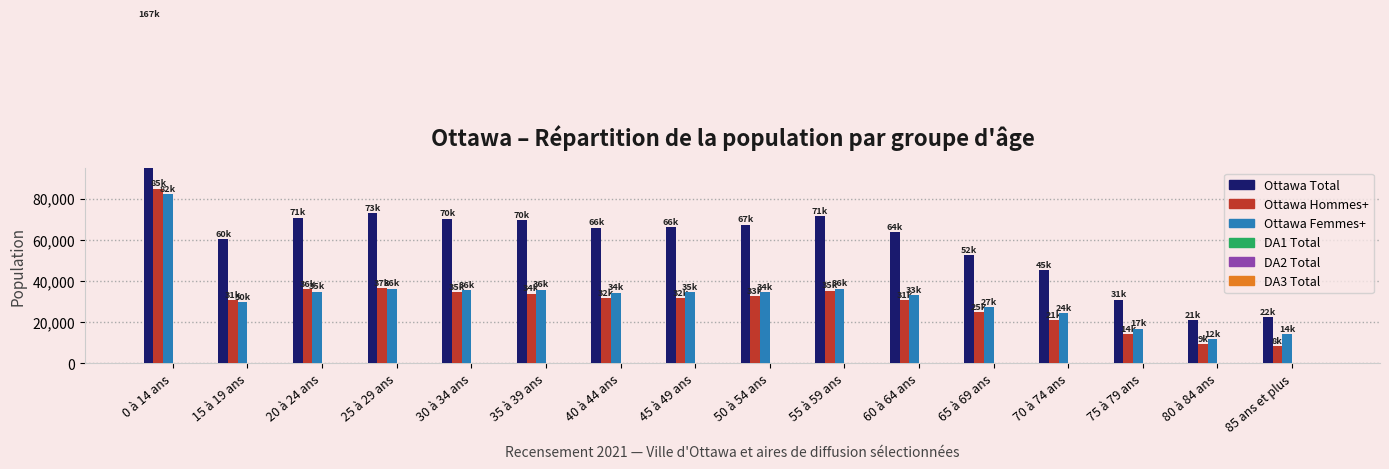

Is the value of DA1 Total at 65 à 69 ans greater than the value of DA2 Total at 45 à 49 ans?

Yes